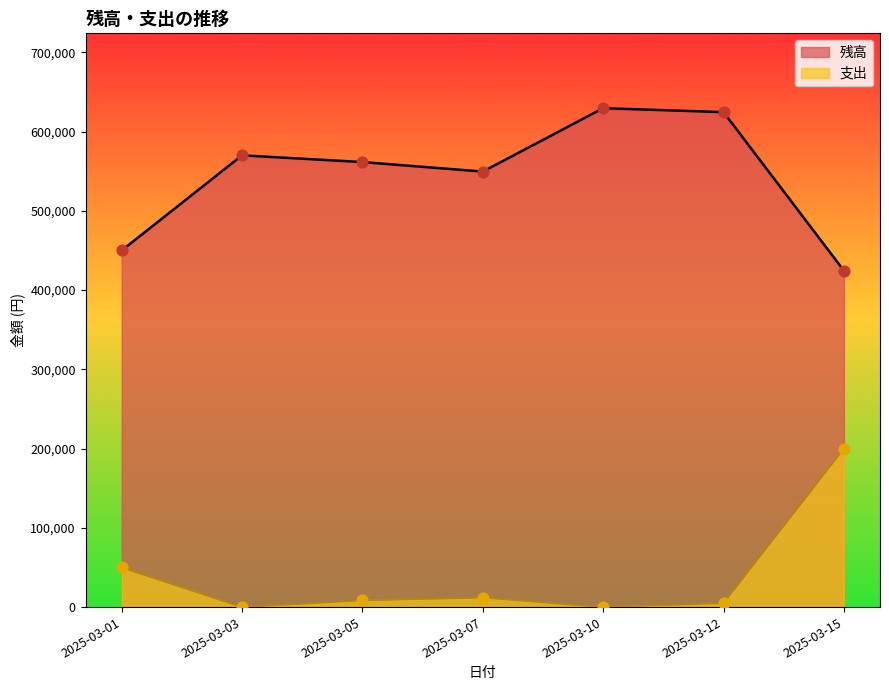

What is the total value across all series at 2025-03-10?

629500